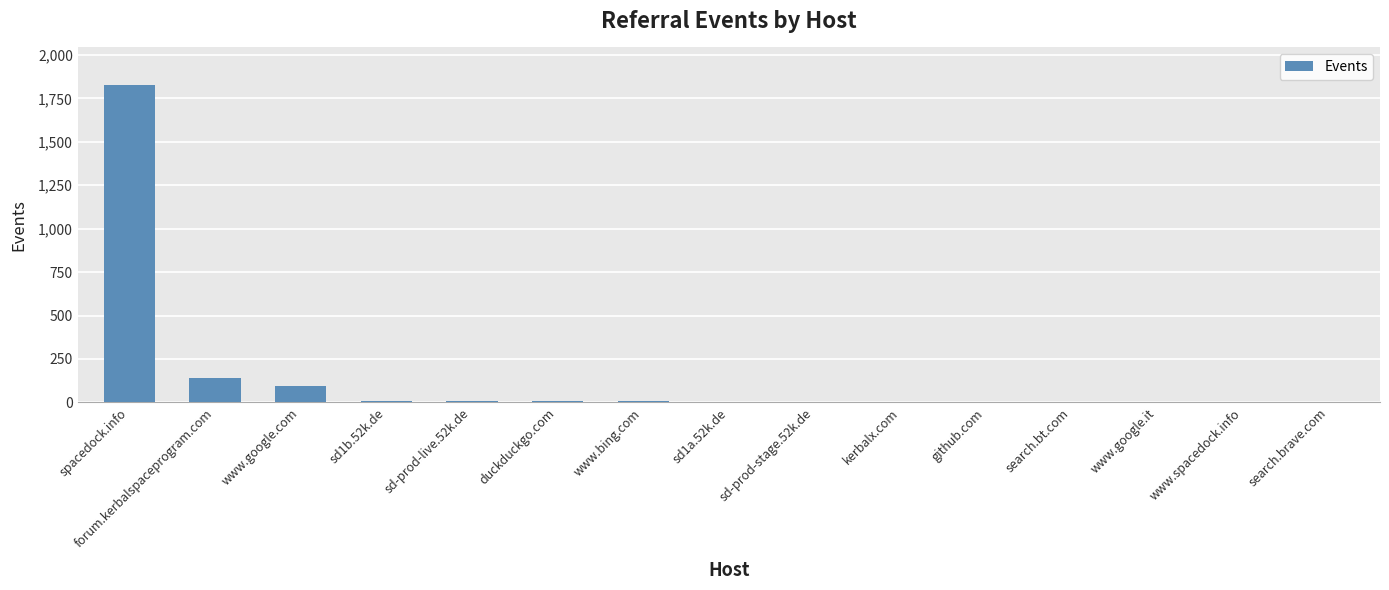

Is it true that the value at kerbalx.com is 2?

True